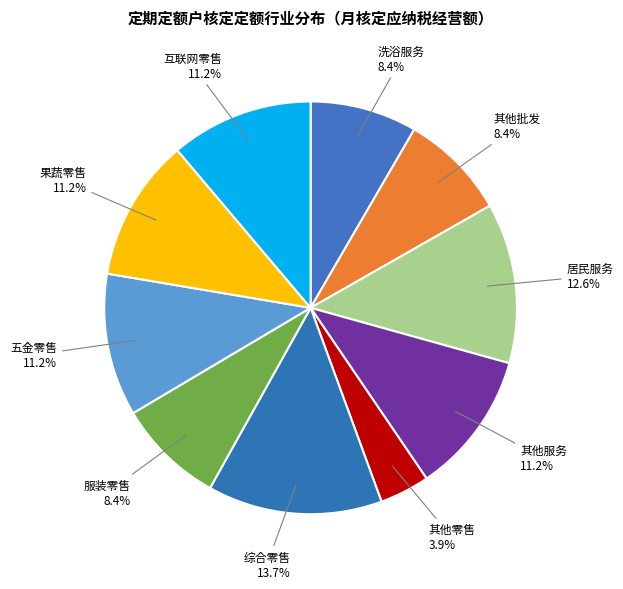

What percentage do 其他服务 and 其他批发 together represent?

19.6%